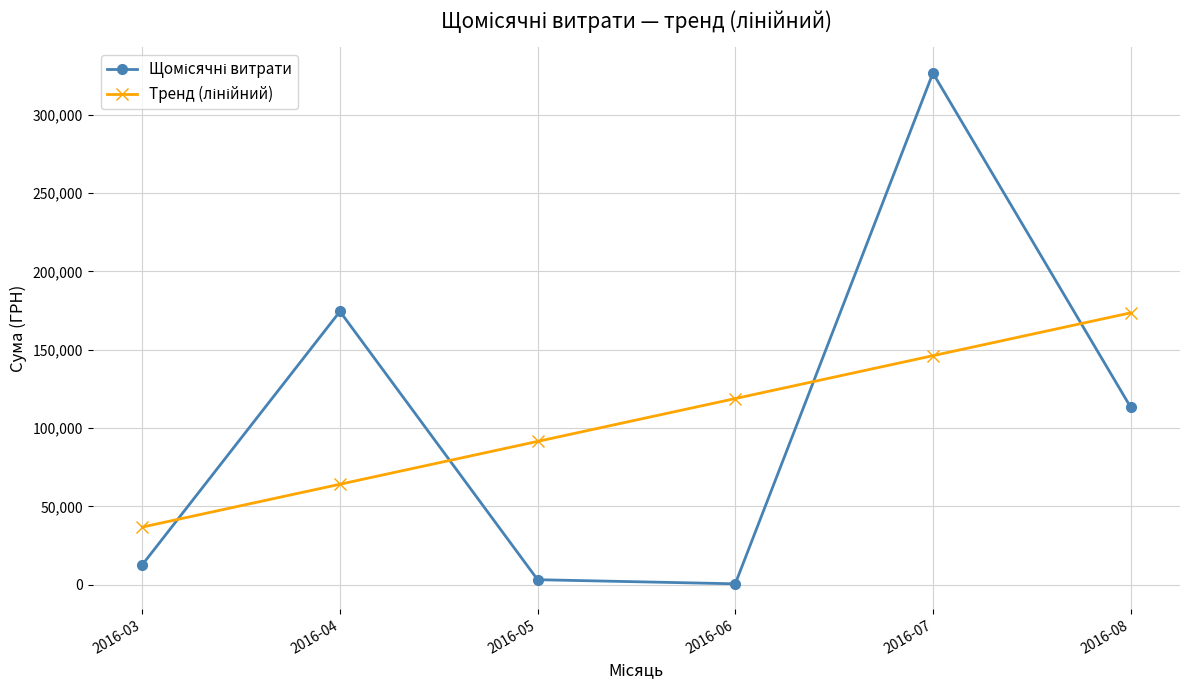

What is the greatest value displayed?

326572.3